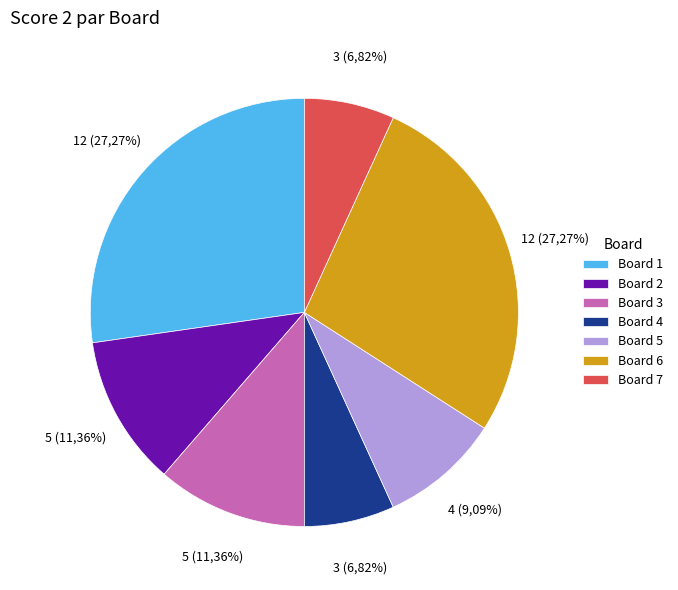

The Board 2 slice represents 11% of the pie. True or false?

True